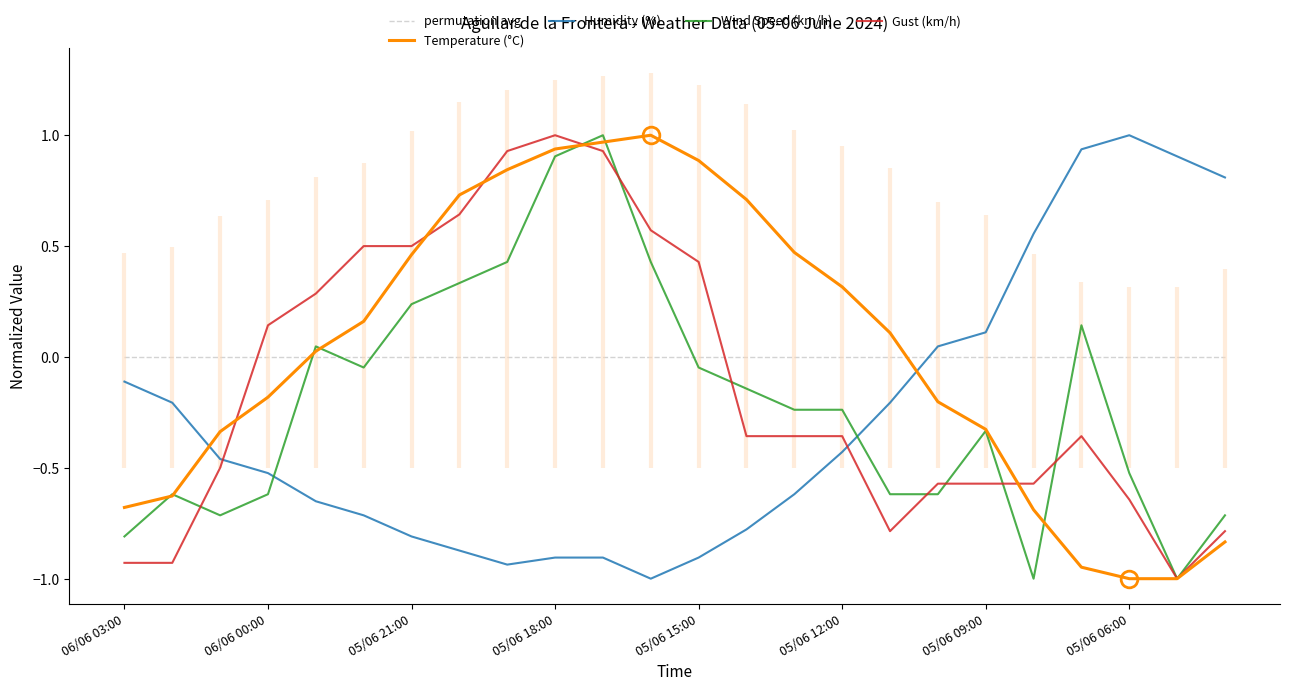

Where does the Humidity (%) series first go above 0?

17